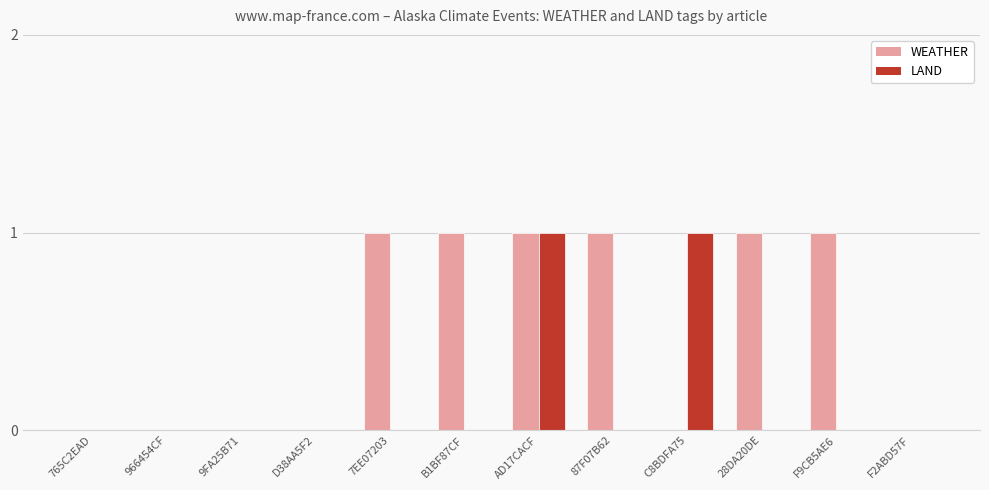

Between D38AA5F2 and C8BDFA75, which series saw the biggest shift?

LAND